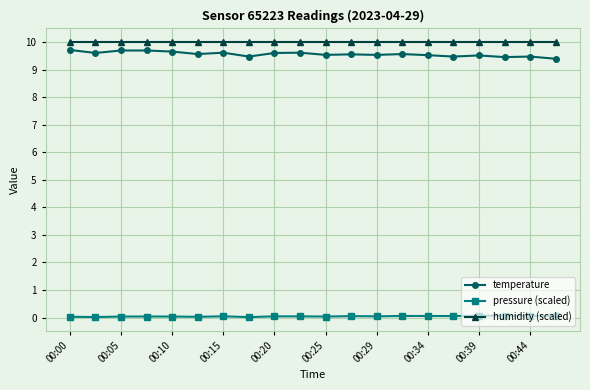

How many lines are shown in the chart?

3